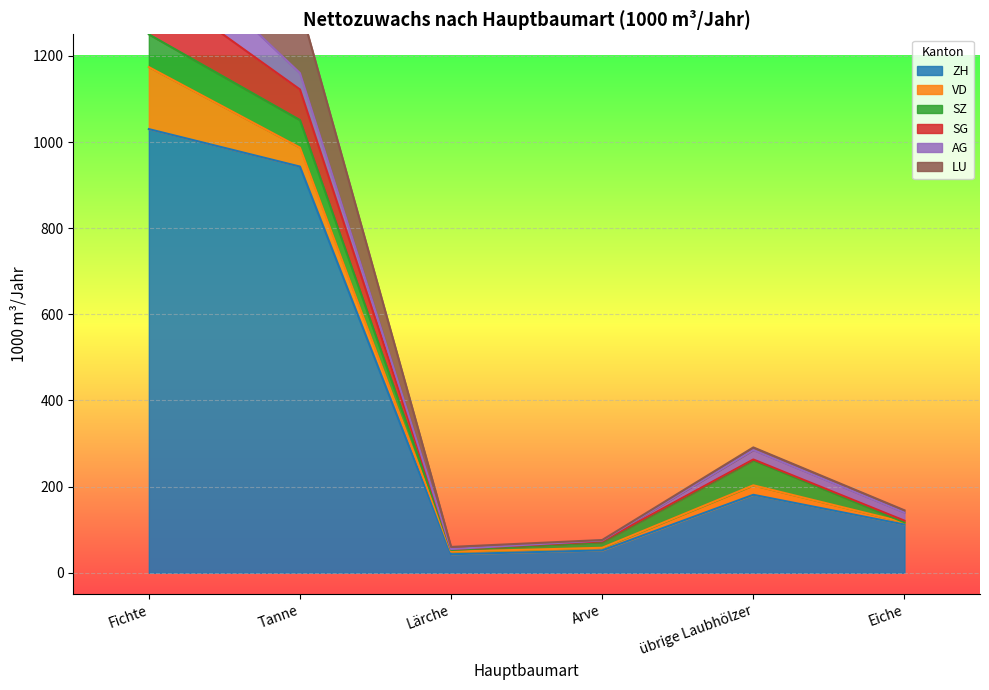

What is the spread (max minus min) of values at Lärche?

45